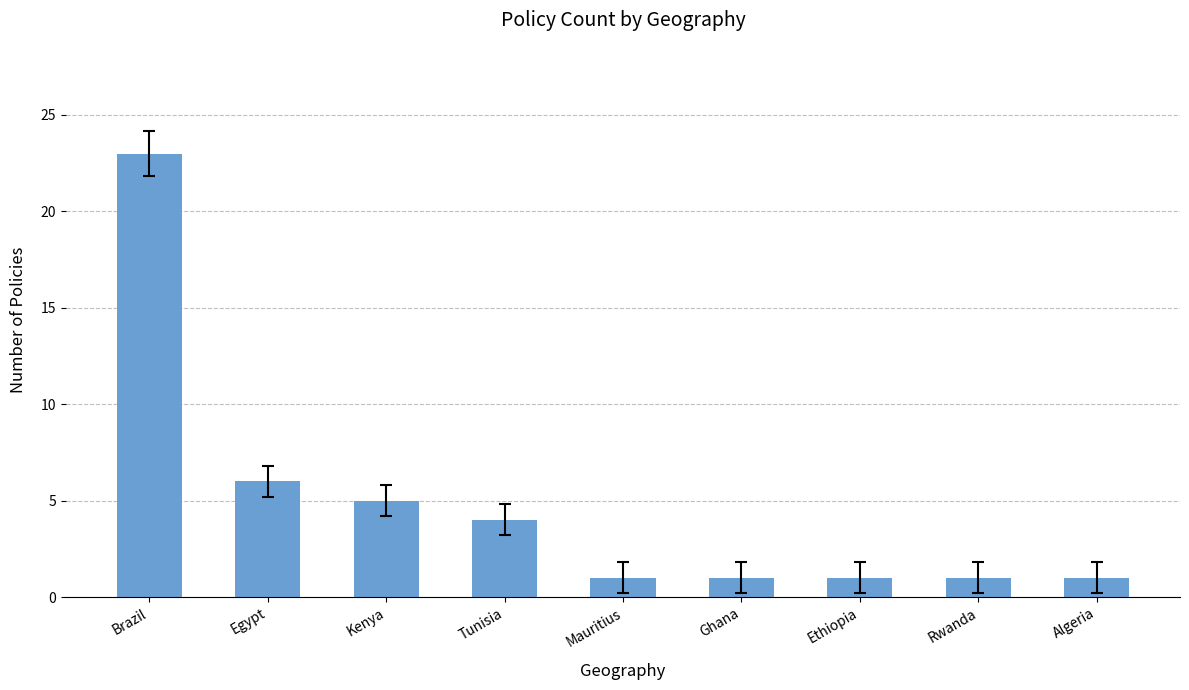

Are the bars horizontal?

No